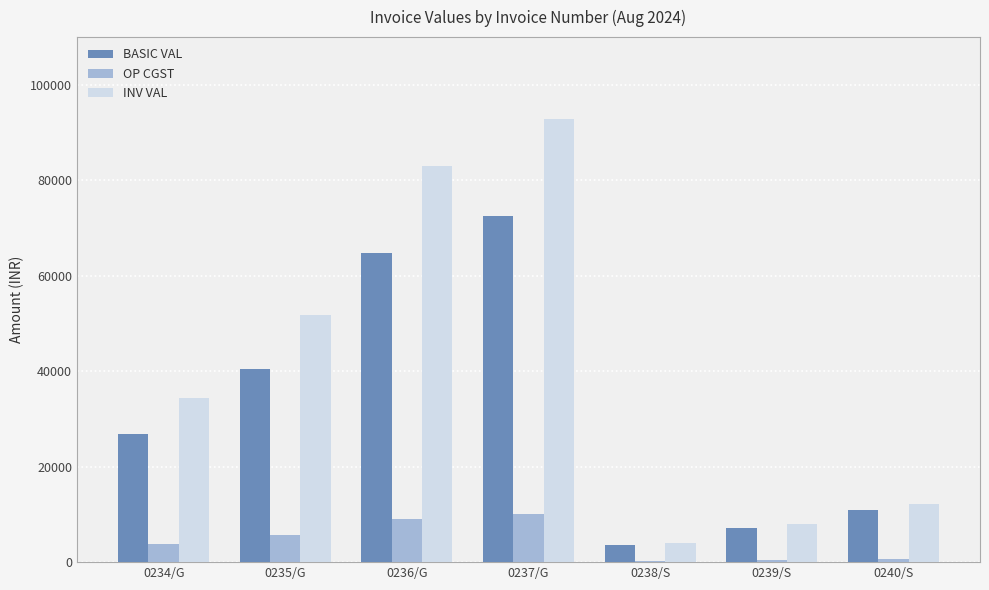

Which series changed the most between 0237/G and 0238/S?

INV VAL